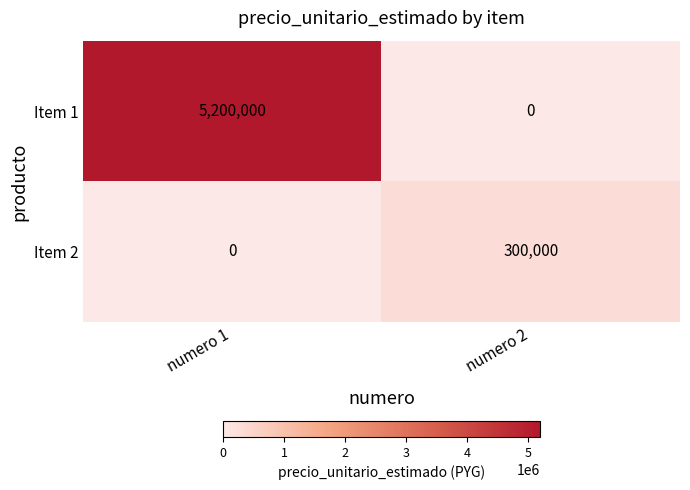

Reading left to right, extract all data points from this chart.

Item 1: numero 1=5200000	numero 2=0
Item 2: numero 1=0	numero 2=300000